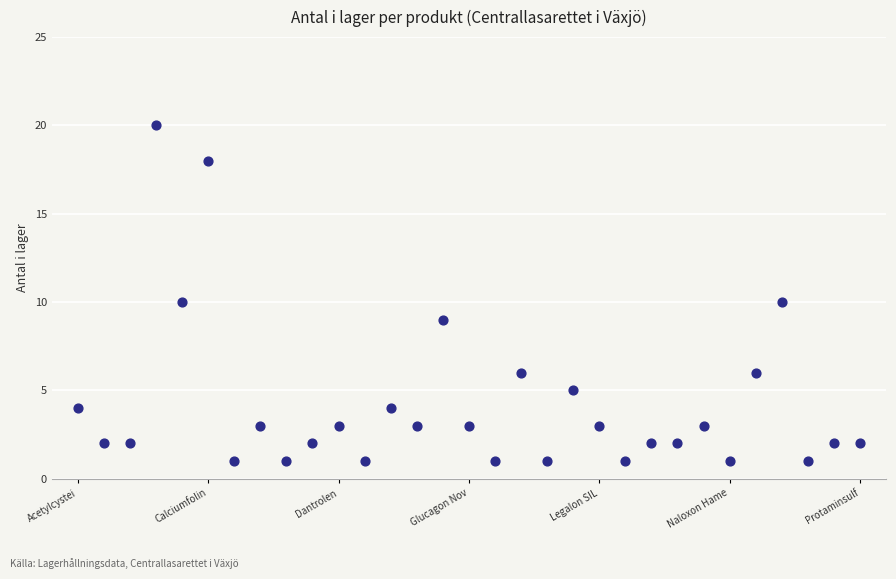

What is the range of Y values (max minus min)?

19